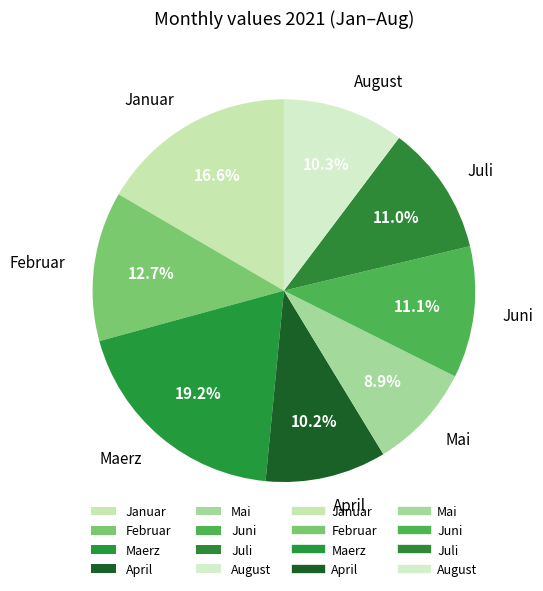

Do Juni and Mai together represent more than half of the pie?

No